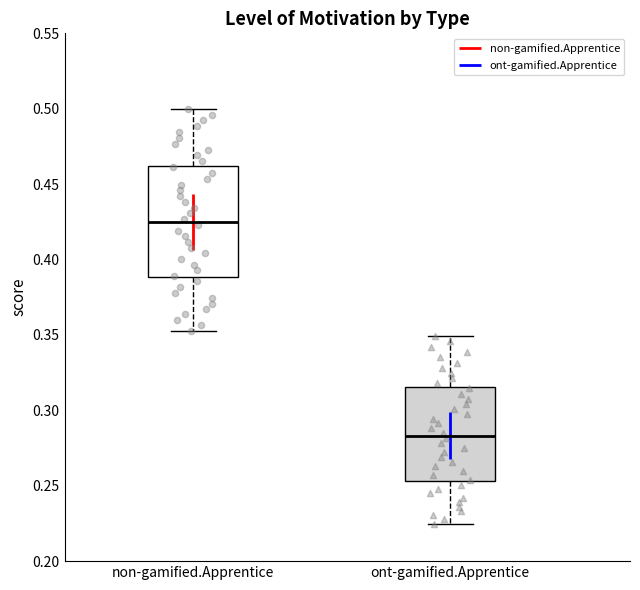

Reading left to right, read every box against the y-axis: the position of its median line, the range the box covers, and the ends of its whiskers. The values are not printed on the chart, so give them approximately, as read against the axis.

non-gamified.Apprentice: median 0.425, box 0.390 to 0.460, whiskers 0.355 to 0.500
ont-gamified.Apprentice: median 0.285, box 0.255 to 0.315, whiskers 0.225 to 0.350